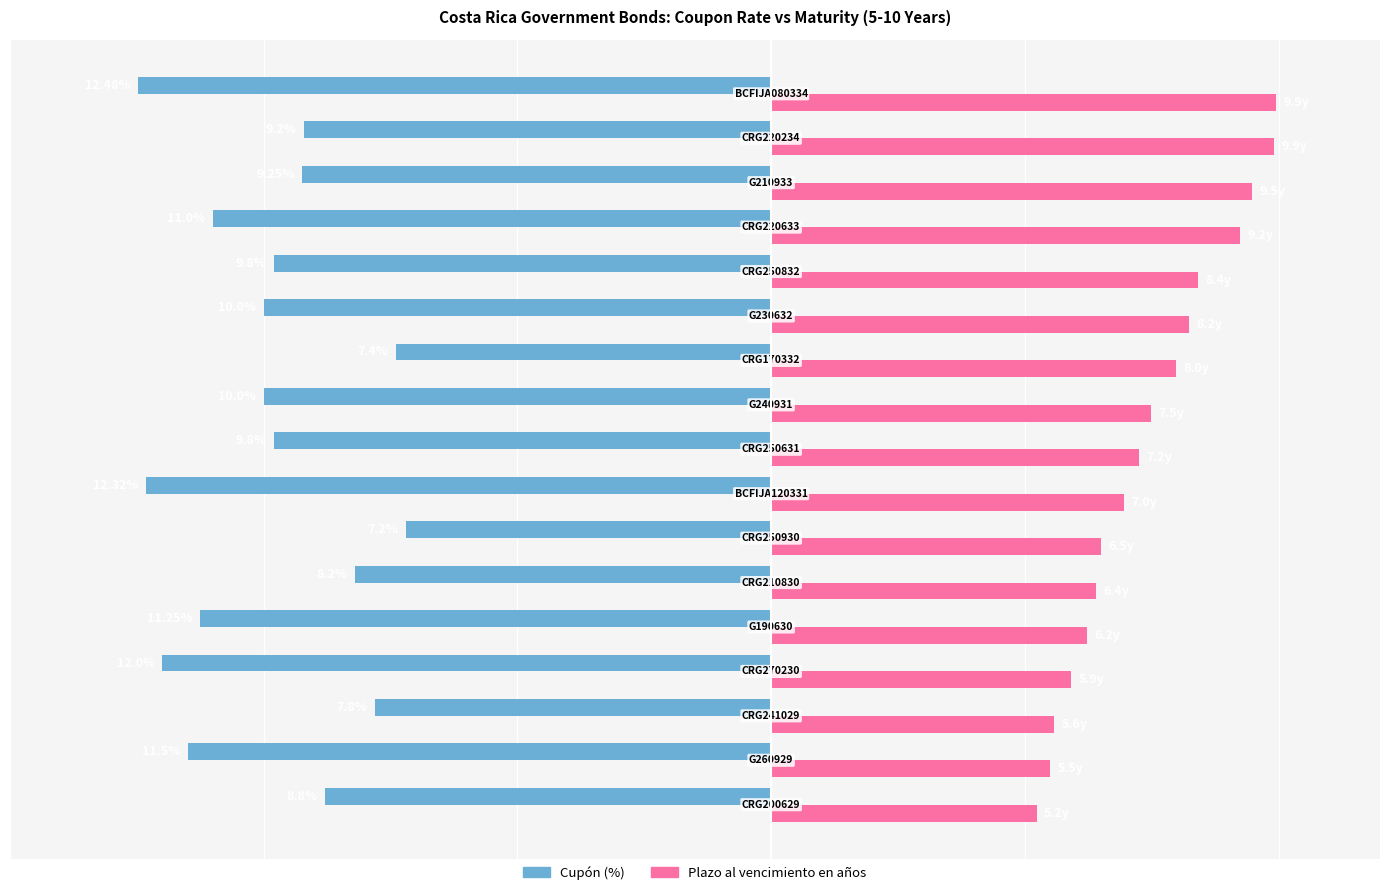

What are all the series names shown in the legend?

Cupón (%), Plazo al vencimiento en años